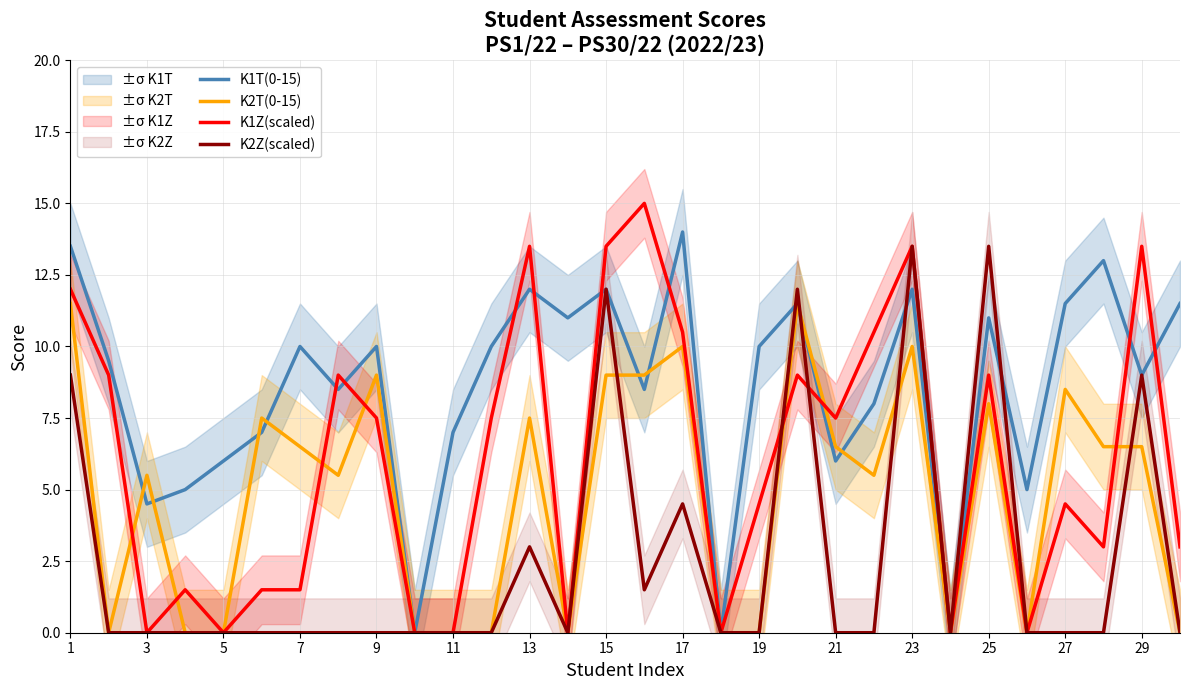

How many distinct data groups are displayed?

4